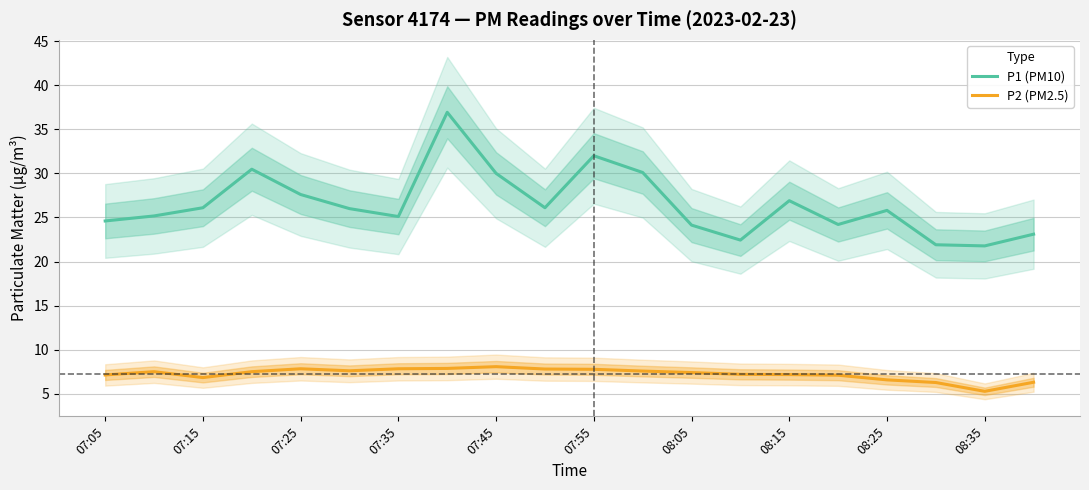

The value of P2 (PM2.5) at 07:15 is 9.3. True or false?

False